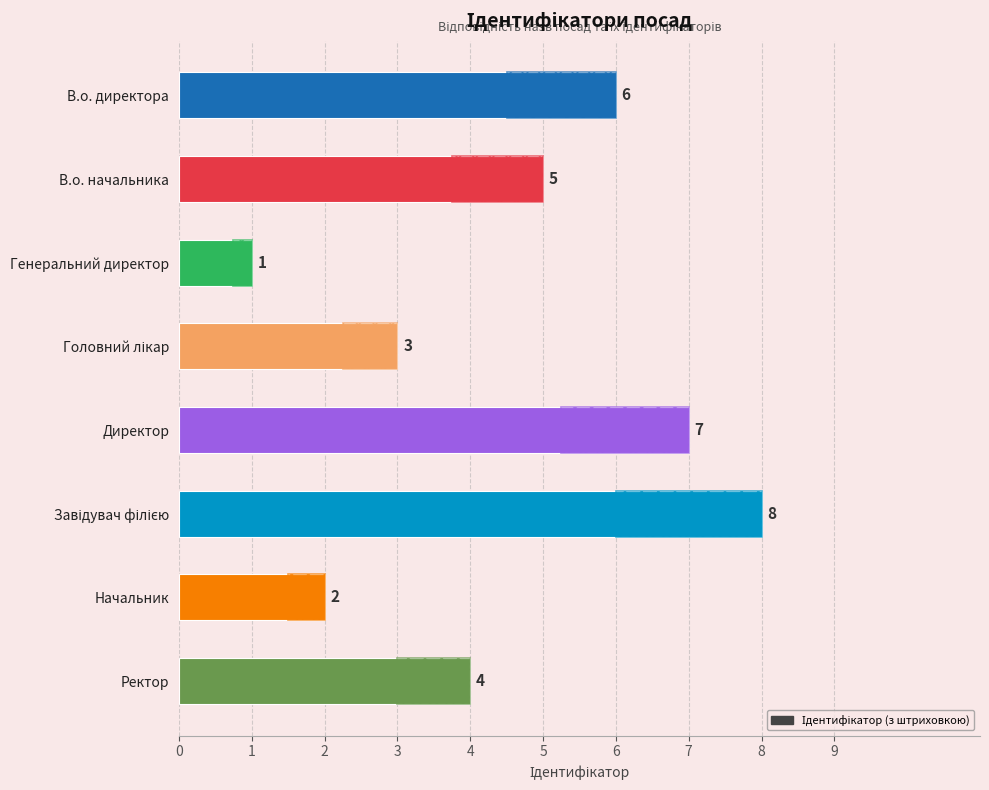

Are the bars grouped side by side (vs. stacked)?

No